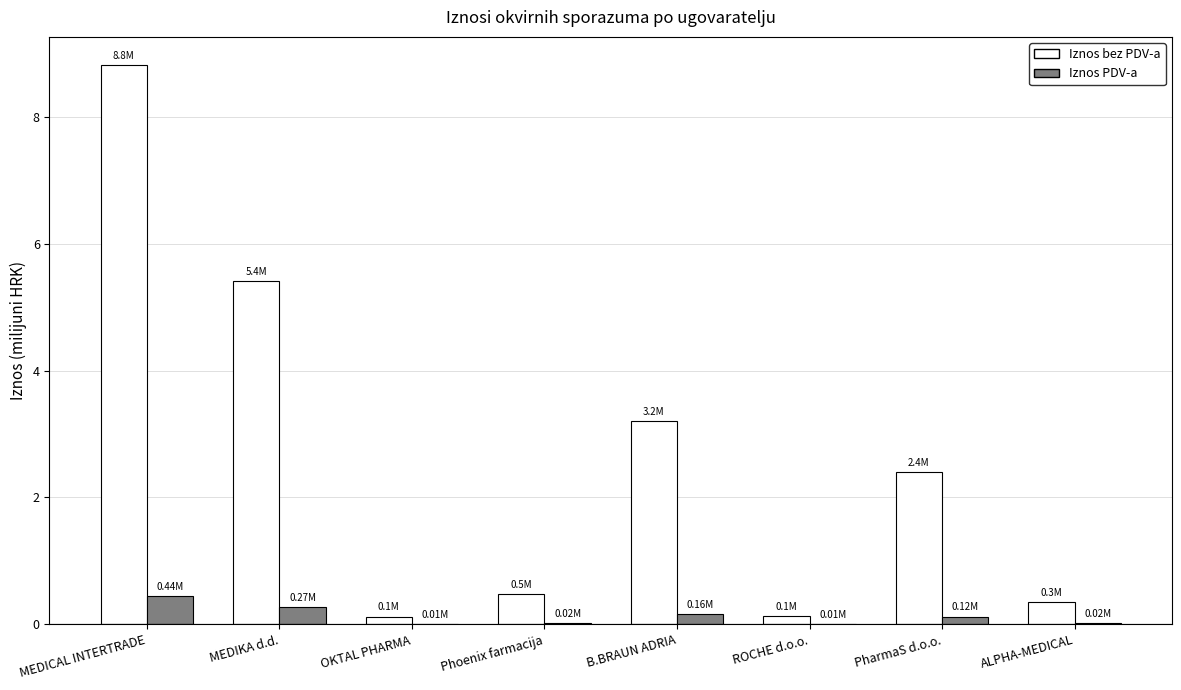

Is the value of Iznos bez PDV-a at MEDICAL INTERTRADE greater than the value of Iznos PDV-a at MEDIKA d.d.?

Yes